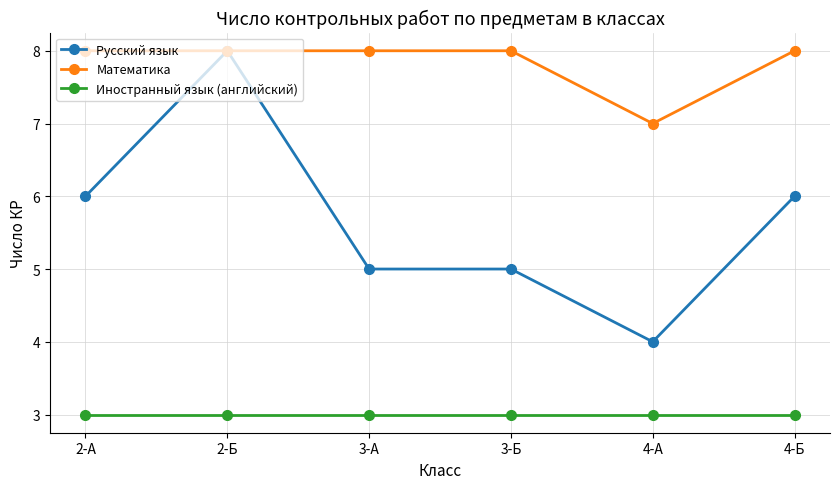

Reading right to left, what are all the values shown in this chart?

Русский язык: 6	4	5	5	8	6
Математика: 8	7	8	8	8	8
Иностранный язык (английский): 3	3	3	3	3	3